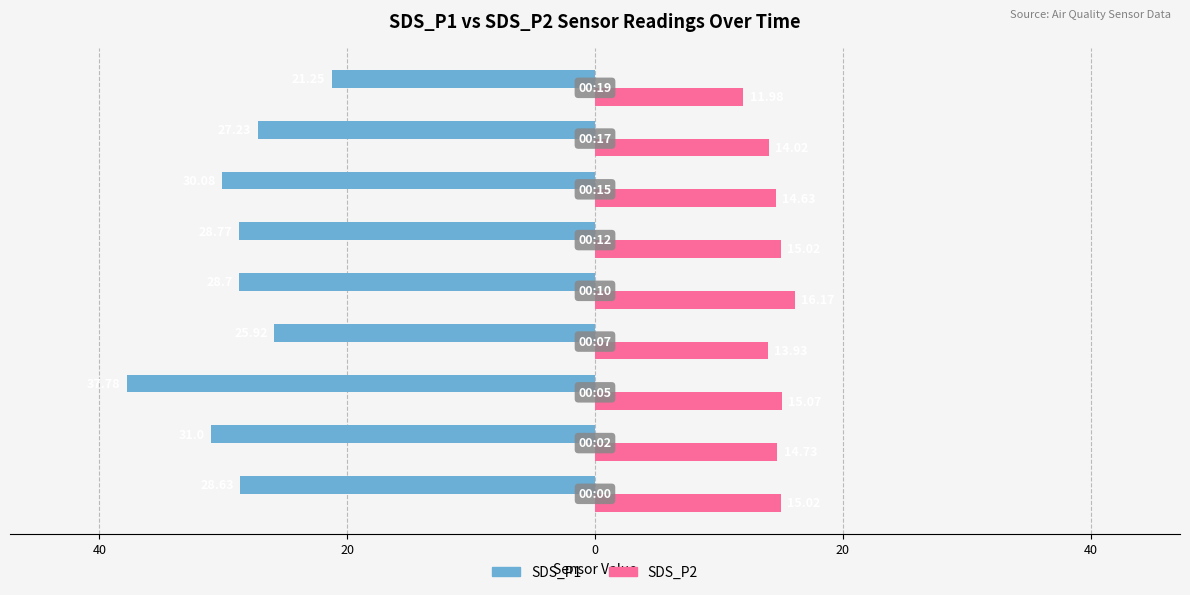

What is the highest value of the SDS_P2 series?

16.2